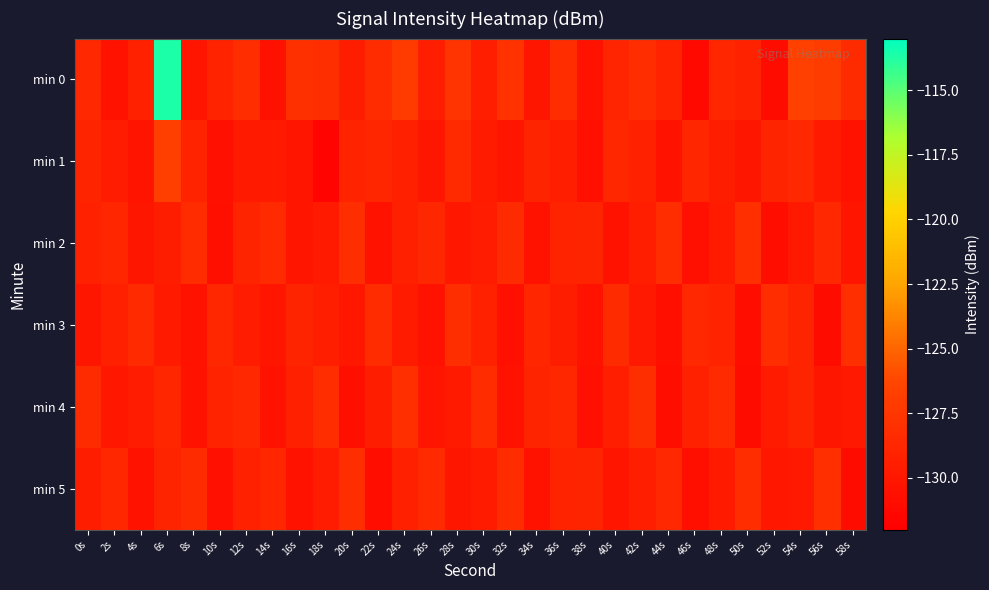

Reading left to right, what are all the values shown in this chart?

min 0: 0s=-128.7	2s=-130.4	4s=-129.3	6s=-113.6	8s=-130.2	10s=-129.1	12s=-128.2	14s=-130.6	16s=-127.9	18s=-128.1	20s=-129.5	22s=-128.3	24s=-127.0	26s=-129.4	28s=-127.7	30s=-129.3	32s=-127.8	34s=-130.1	36s=-128.2	38s=-130.4	40s=-128.9	42s=-128.2	44s=-129.1	46s=-131.2	48s=-128.8	50s=-129.1	52s=-130.9	54s=-126.7	56s=-127.0	58s=-128.4
min 1: 0s=-128.9	2s=-129.6	4s=-130.2	6s=-126.8	8s=-129.0	10s=-130.6	12s=-129.8	14s=-129.8	16s=-130.2	18s=-131.6	20s=-129.1	22s=-128.8	24s=-129.3	26s=-130.1	28s=-128.5	30s=-129.7	32s=-130.2	34s=-128.9	36s=-129.4	38s=-130.6	40s=-128.7	42s=-129.2	44s=-130.3	46s=-128.8	48s=-129.5	50s=-130.1	52s=-129.0	54s=-128.6	56s=-129.8	58s=-130.4
min 2: 0s=-129.2	2s=-128.8	4s=-130.1	6s=-129.5	8s=-128.3	10s=-130.7	12s=-129.0	14s=-128.5	16s=-130.2	18s=-129.8	20s=-128.1	22s=-130.4	24s=-129.3	26s=-128.7	28s=-130.0	30s=-129.6	32s=-128.4	34s=-130.3	36s=-129.1	38s=-128.9	40s=-130.5	42s=-129.4	44s=-128.2	46s=-130.6	48s=-129.7	50s=-128.0	52s=-130.8	54s=-129.9	56s=-128.6	58s=-130.2
min 3: 0s=-130.1	2s=-129.3	4s=-128.5	6s=-129.8	8s=-130.4	10s=-128.7	12s=-129.6	14s=-130.2	16s=-128.9	18s=-129.4	20s=-130.0	22s=-128.3	24s=-129.7	26s=-130.5	28s=-128.1	30s=-129.2	32s=-130.6	34s=-128.8	36s=-129.5	38s=-130.3	40s=-128.4	42s=-129.9	44s=-130.7	46s=-128.6	48s=-129.1	50s=-130.8	52s=-128.2	54s=-129.0	56s=-130.9	58s=-128.0
min 4: 0s=-128.4	2s=-130.0	4s=-129.6	6s=-128.8	8s=-130.3	10s=-129.1	12s=-128.6	14s=-130.5	16s=-129.3	18s=-128.2	20s=-130.7	22s=-129.5	24s=-128.0	26s=-130.2	28s=-129.8	30s=-128.3	32s=-130.4	34s=-129.0	36s=-128.7	38s=-130.6	40s=-129.4	42s=-128.1	44s=-130.8	46s=-129.2	48s=-128.5	50s=-130.9	52s=-129.7	54s=-128.9	56s=-130.1	58s=-129.9
min 5: 0s=-129.5	2s=-128.7	4s=-130.3	6s=-129.0	8s=-128.4	10s=-130.6	12s=-129.2	14s=-128.8	16s=-130.4	18s=-129.6	20s=-128.1	22s=-130.8	24s=-129.3	26s=-128.5	28s=-130.1	30s=-129.7	32s=-128.3	34s=-130.5	36s=-129.1	38s=-128.9	40s=-130.2	42s=-129.4	44s=-128.6	46s=-130.7	48s=-129.8	50s=-128.2	52s=-130.0	54s=-129.9	56s=-128.0	58s=-130.9